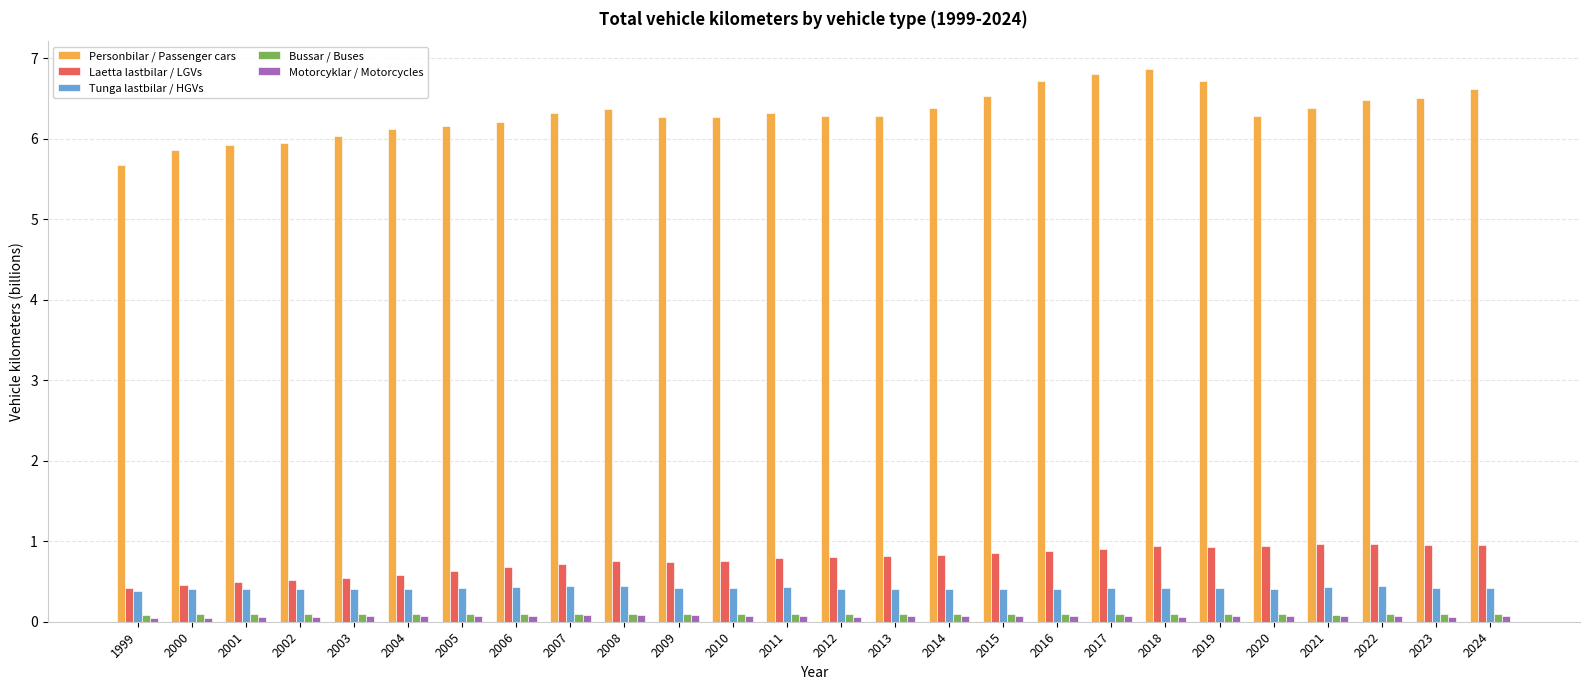

What is the value of the Laetta lastbilar / LGVs bar at the 10th from the left?

0.7